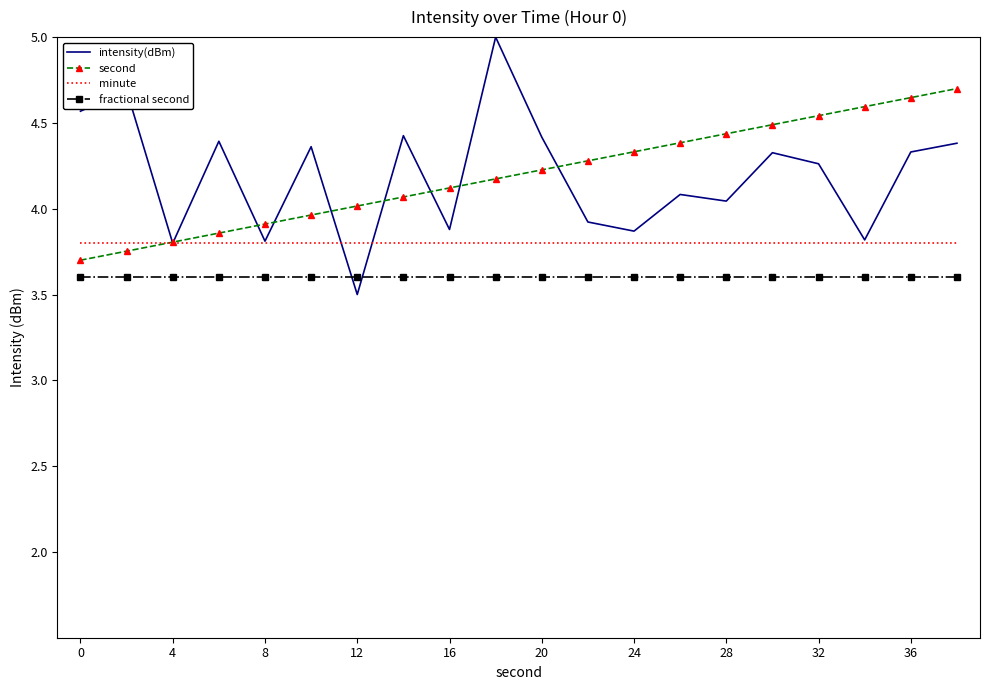

What is the smallest value displayed?

3.5